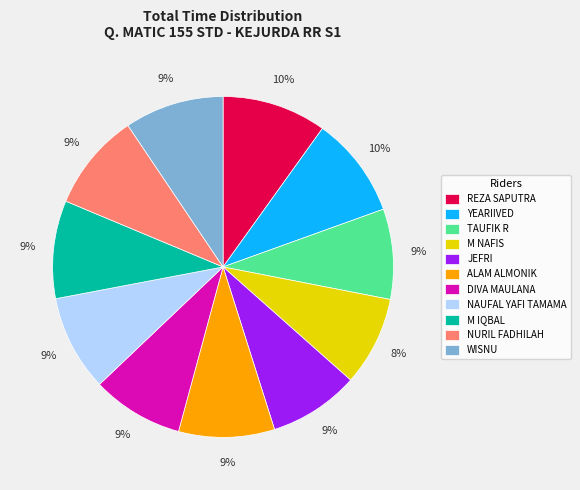

What percentage is the REZA SAPUTRA slice, to the nearest percent?

10%